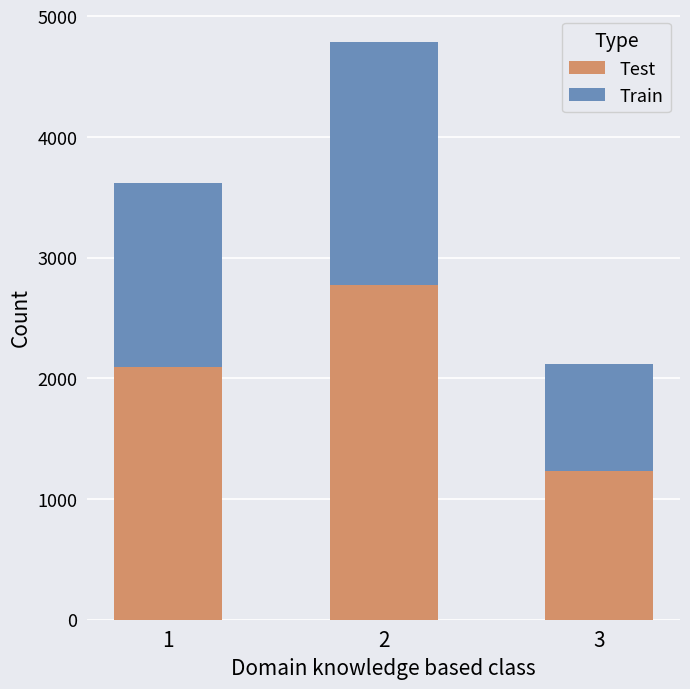

What is the minimum value for Test?

1231